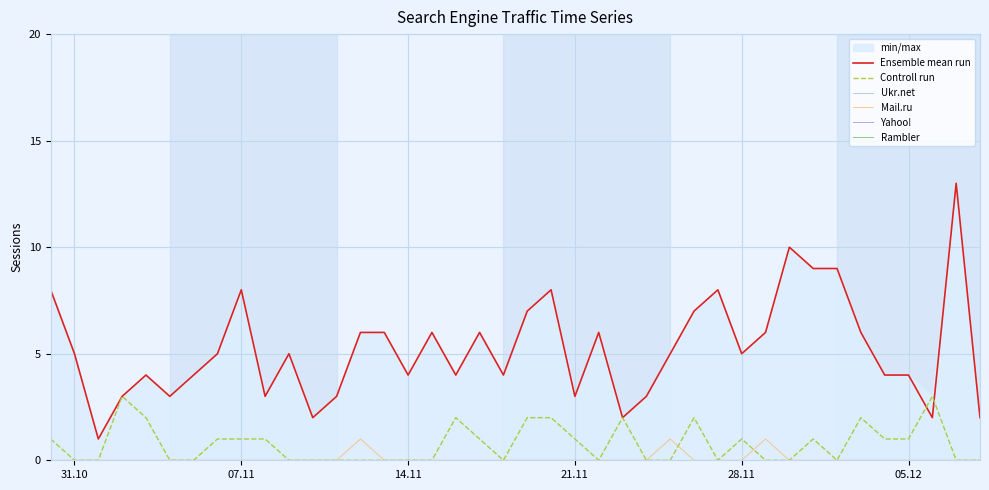

Which series has the largest total across all categories?

Ensemble mean run